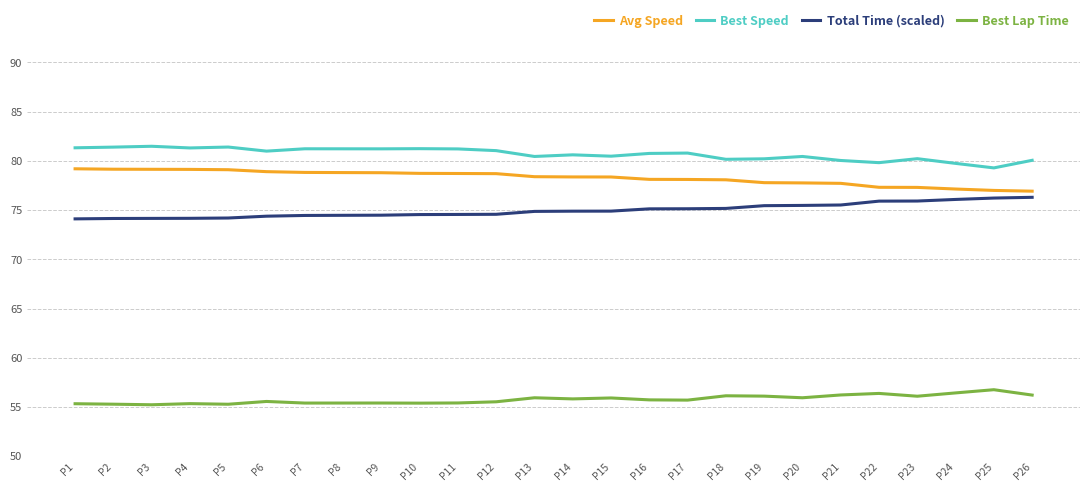

Which series has the largest total across all categories?

Best Speed